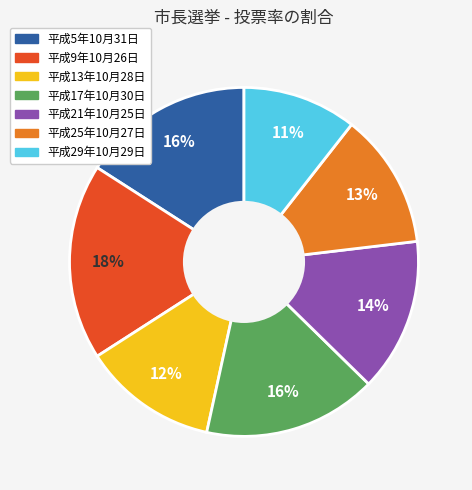

Combined, do 平成21年10月25日 and 平成25年10月27日 account for over 50%?

No